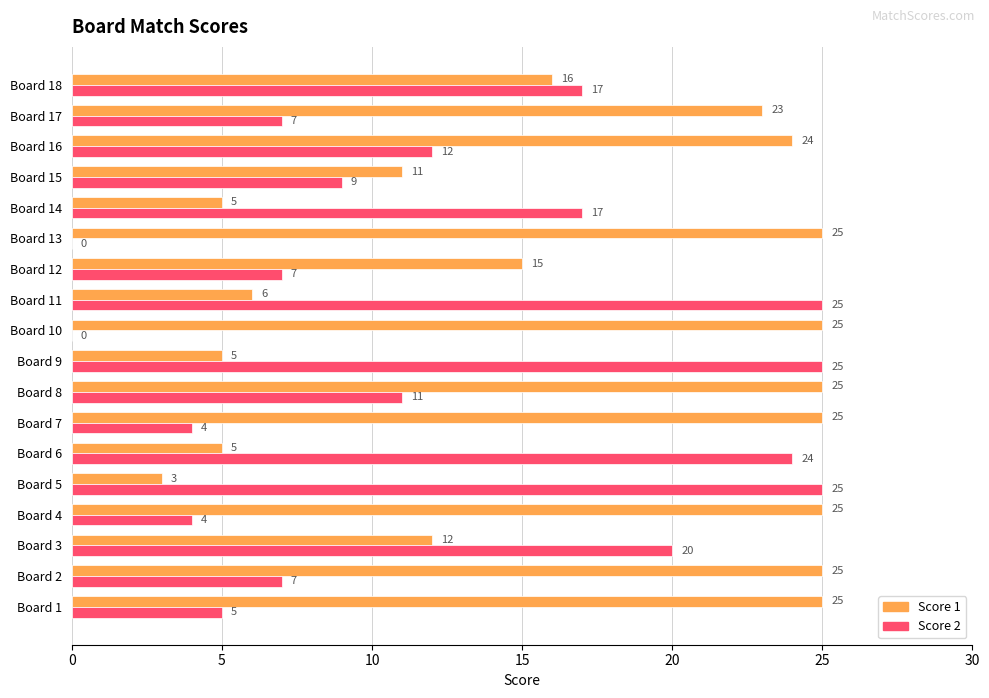

What are all the series names shown in the legend?

Score 1, Score 2